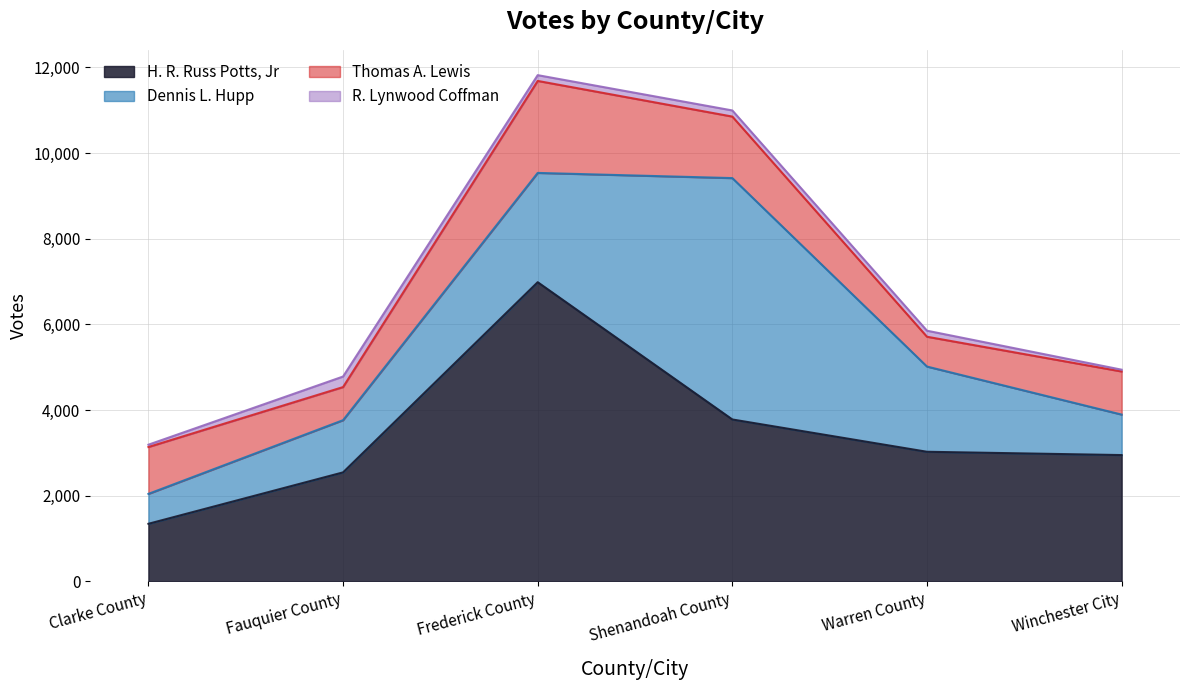

What is the total value across all series at Winchester City?

4942